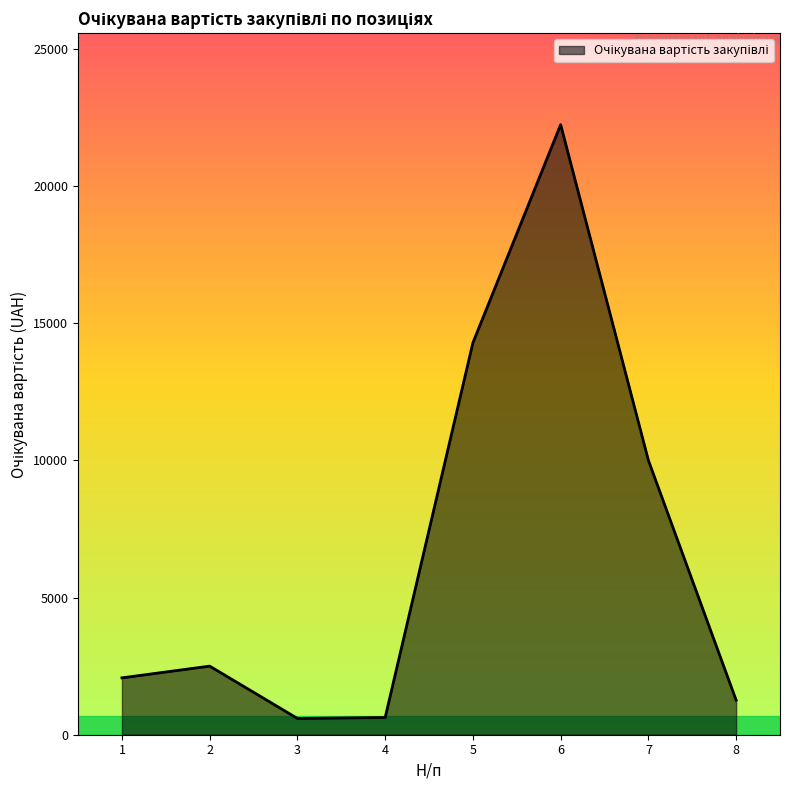

What is the sum of all values?

53575.0